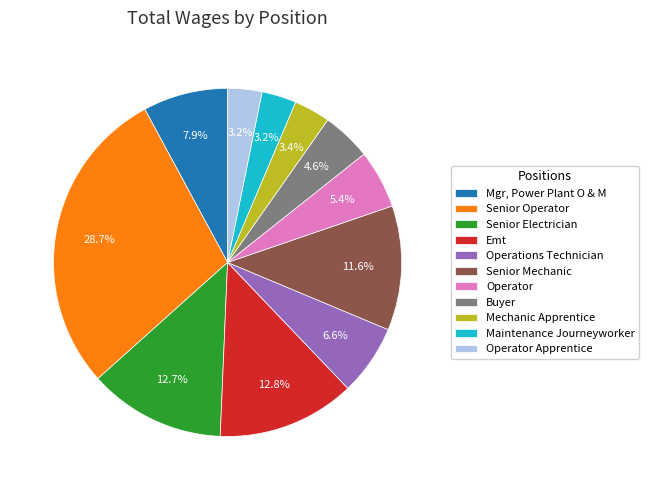

The Mgr, Power Plant O & M slice represents 1% of the pie. True or false?

False